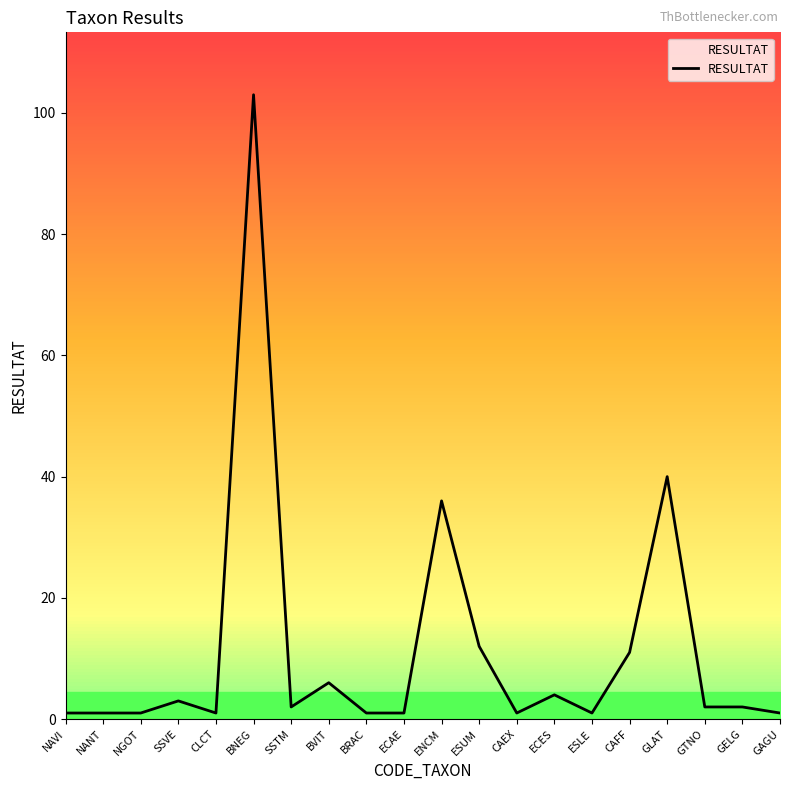

How many points are lower than both their immediate neighbors (excluding endpoints)?

4